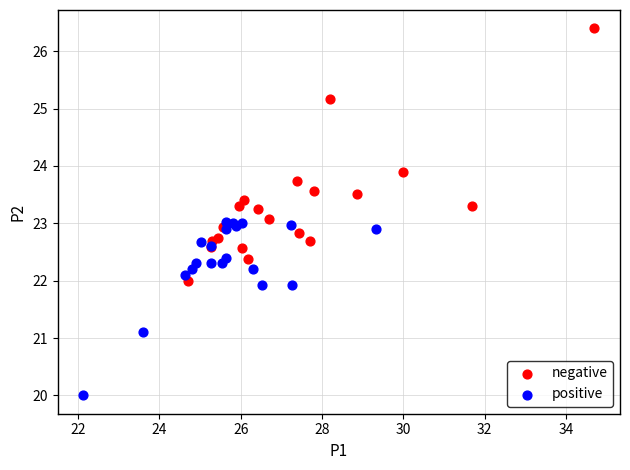

Which series has the widest spread of Y values?

negative